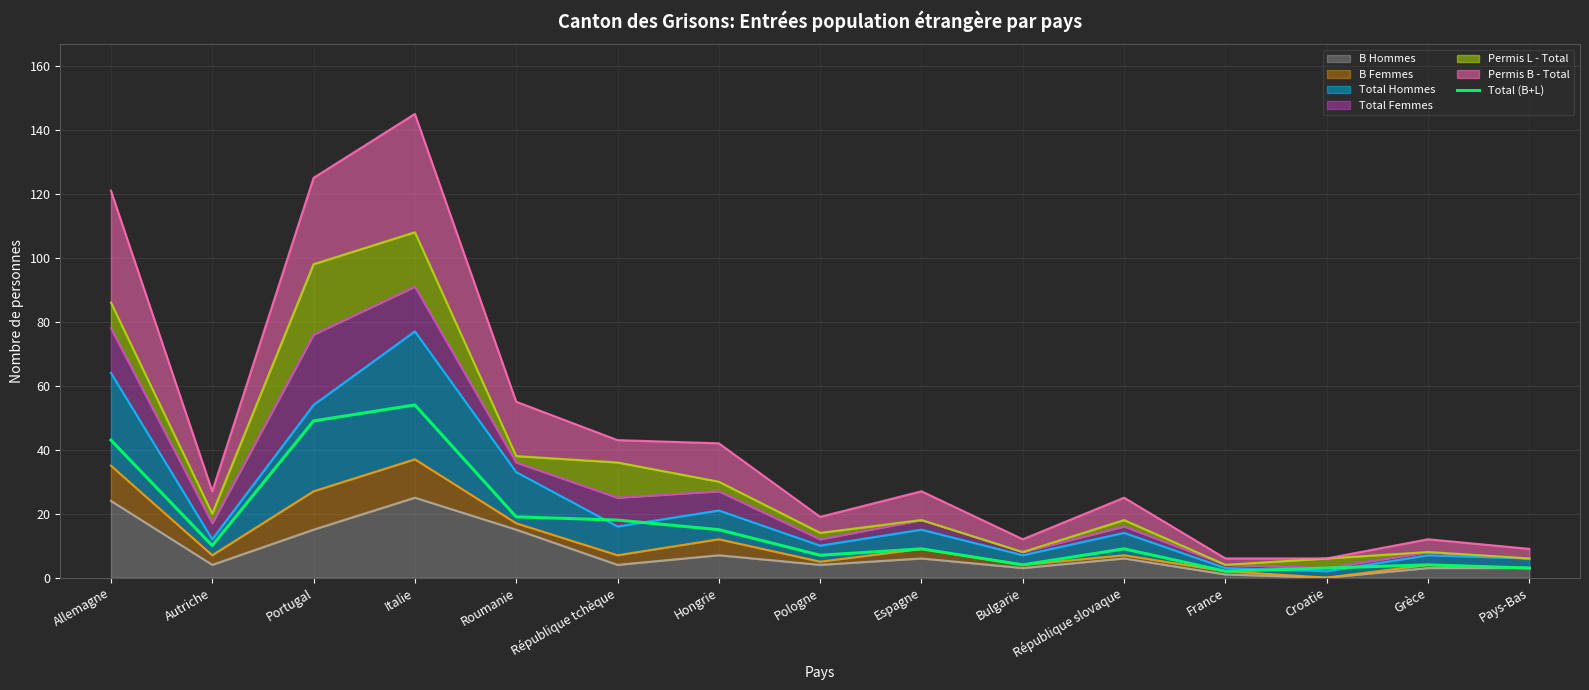

How many interior local valleys (lower than both neighbors) does the data have?

4